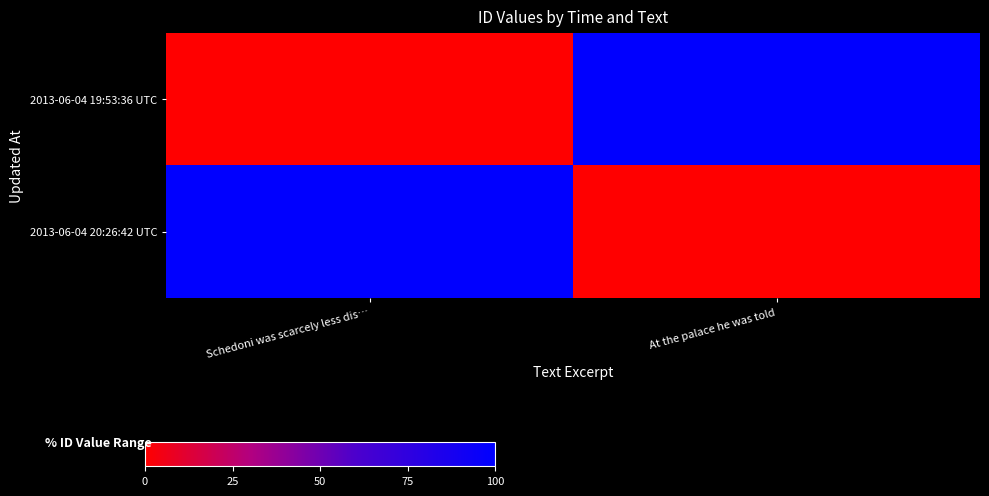

At which category is the sum across all series the highest?

Schedoni was scarcely less dis…